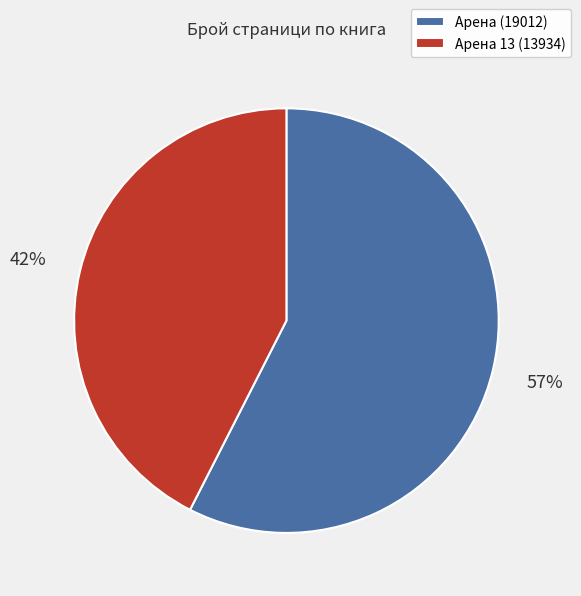

Is there any slice that represents more than half of the pie?

Yes